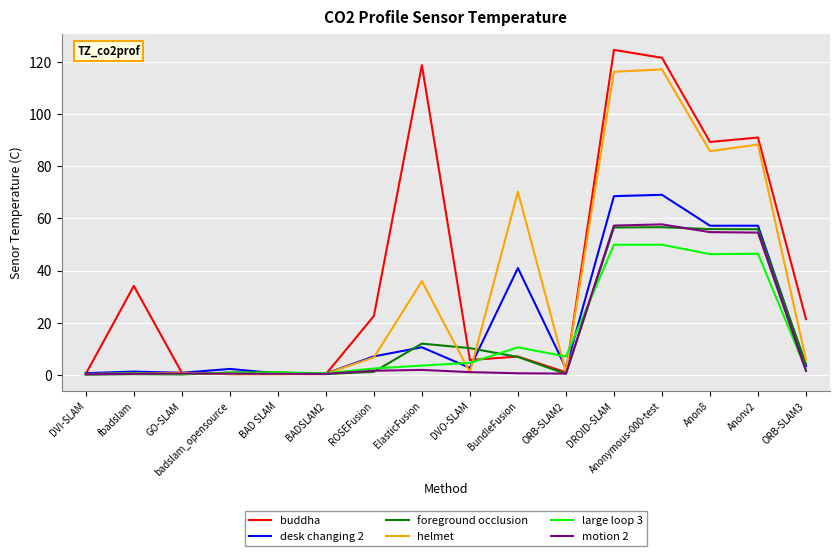

Which series has the widest spread of values?

buddha